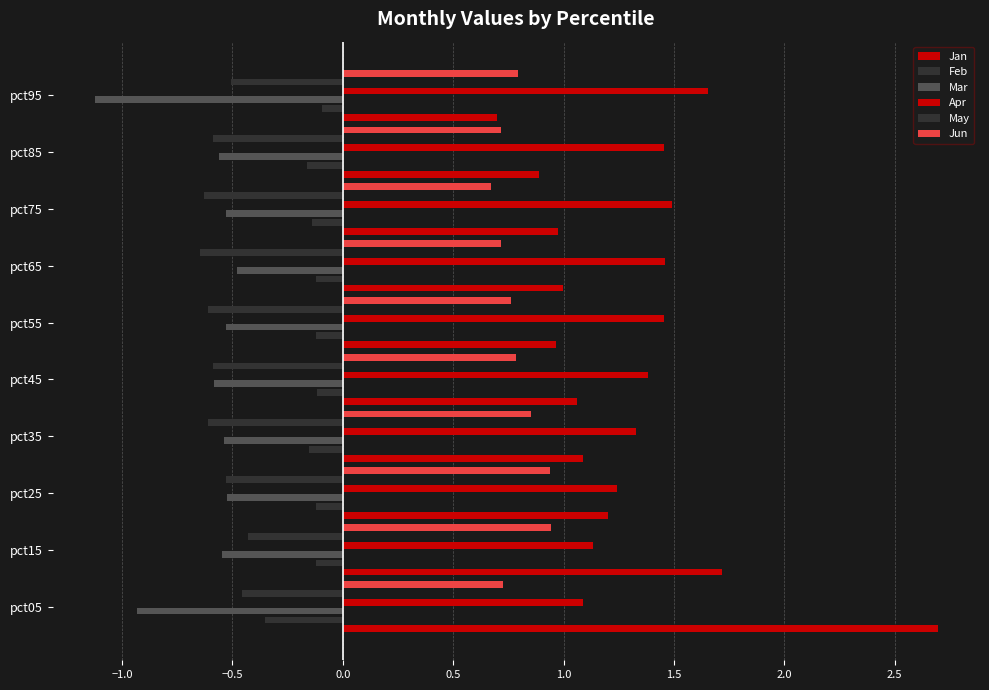

What is the smallest value displayed?

-1.1